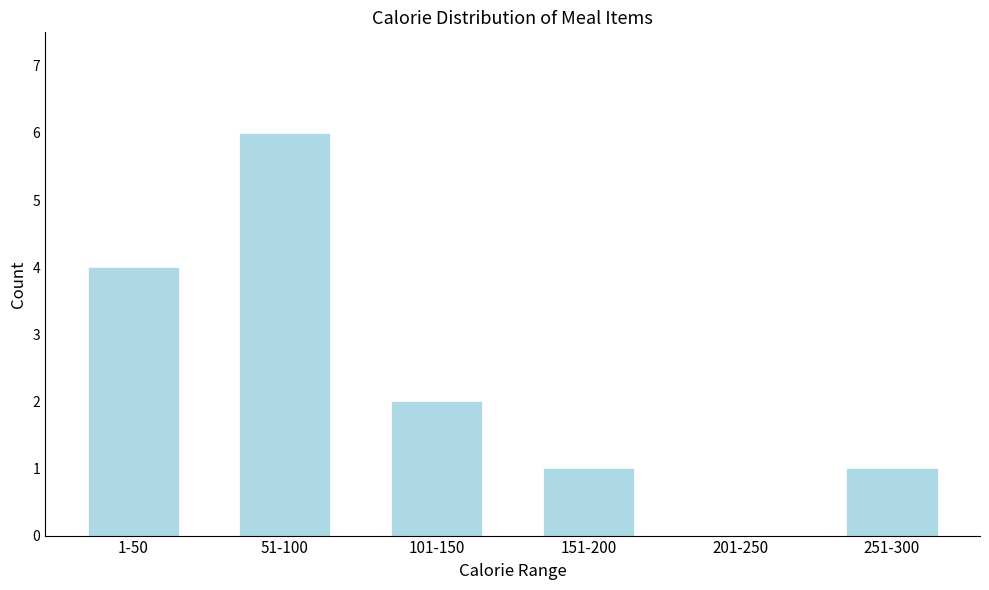

Reading left to right, list all the values displayed in this chart.

1-50=4	51-100=6	101-150=2	151-200=1	201-250=0	251-300=1